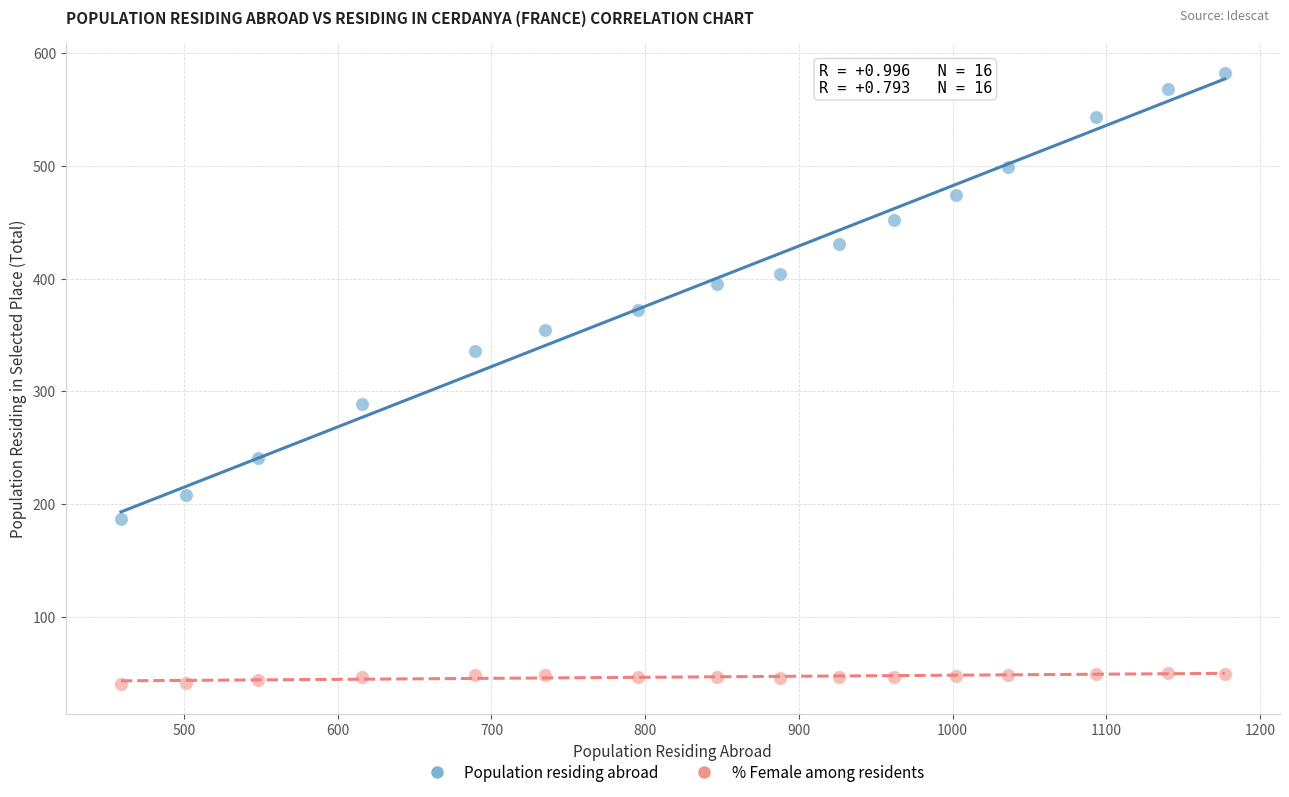

Which series has the largest Y range (max minus min)?

Population residing abroad